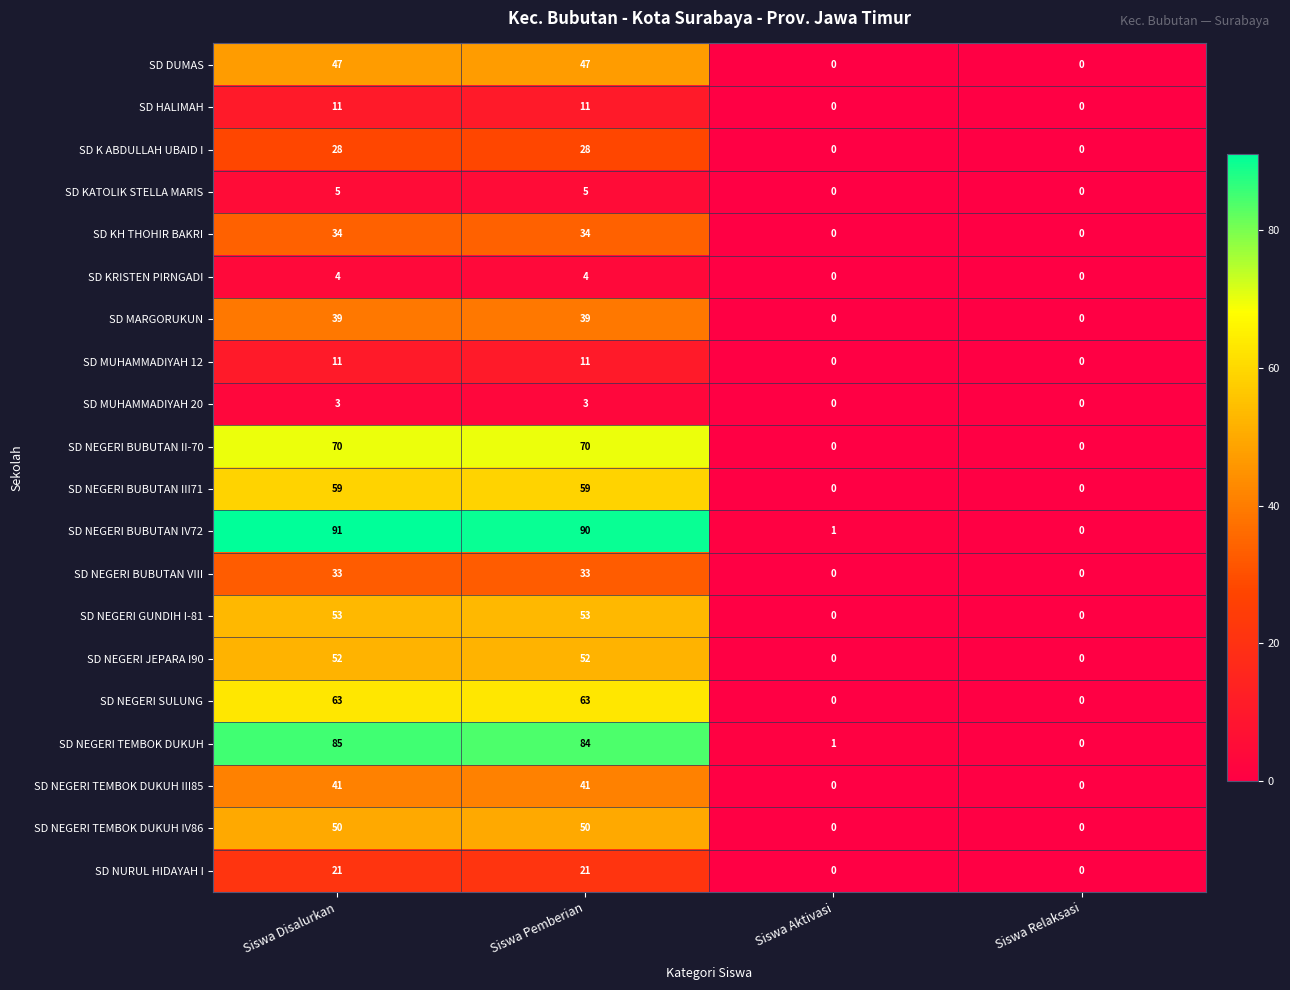

Which series has the widest spread of values?

SD NEGERI BUBUTAN IV72